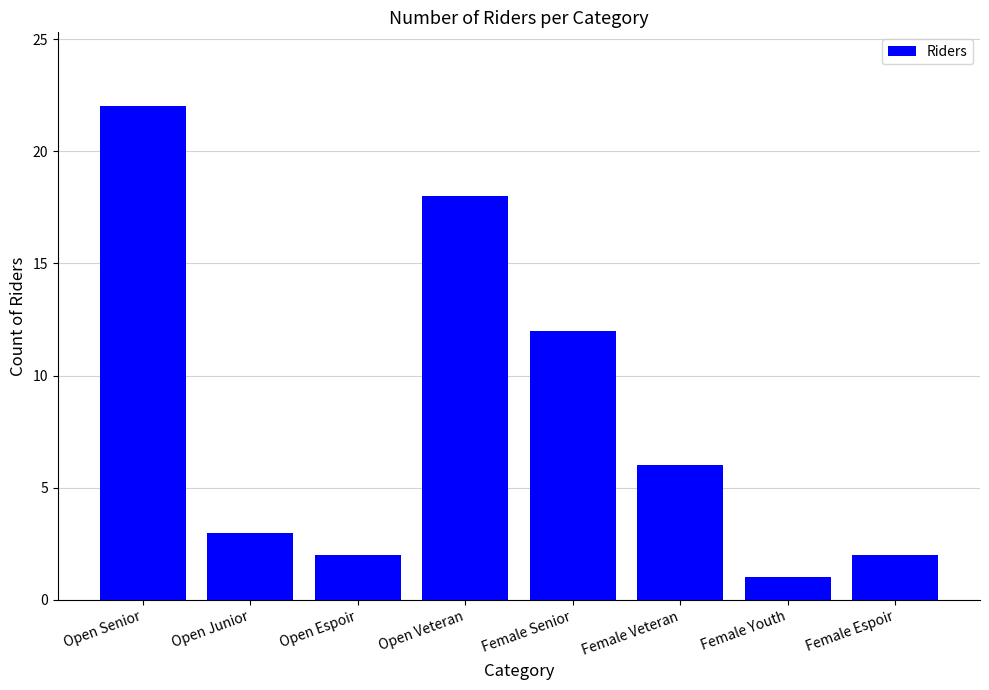

Is it true that the value at Open Espoir is 2?

True